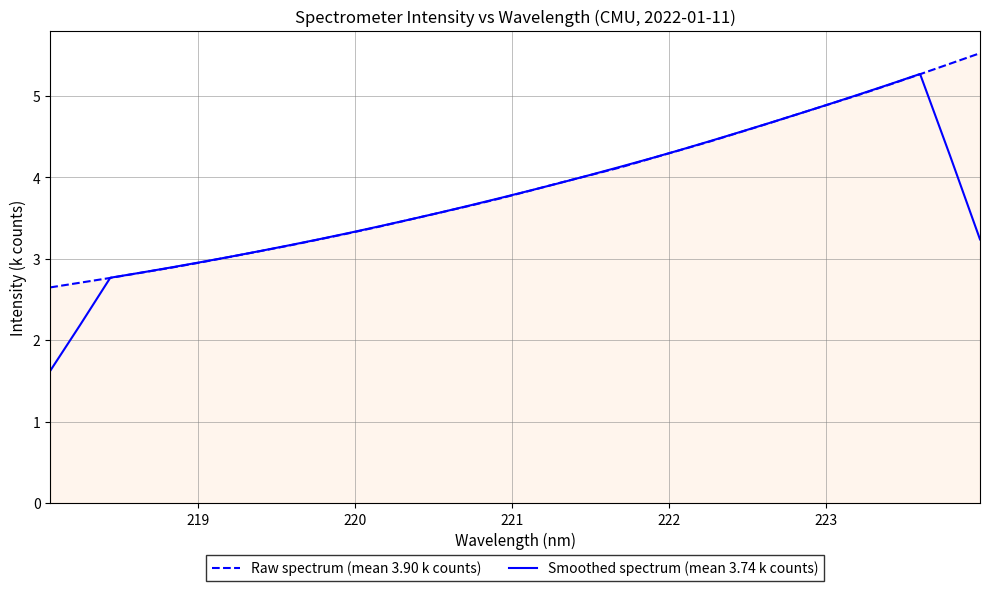

Which series has the largest range (max minus min)?

Smoothed spectrum (mean 3.74 k counts)